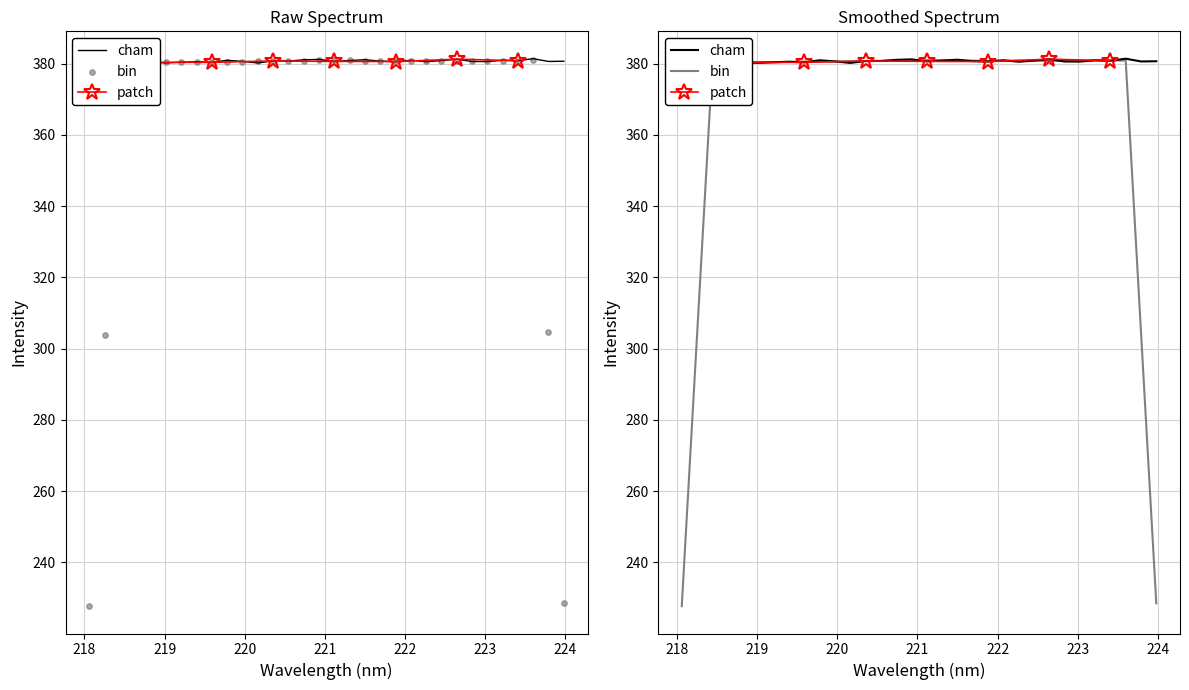

What is the change in value from 219.589 to 219.7801?

+0.6